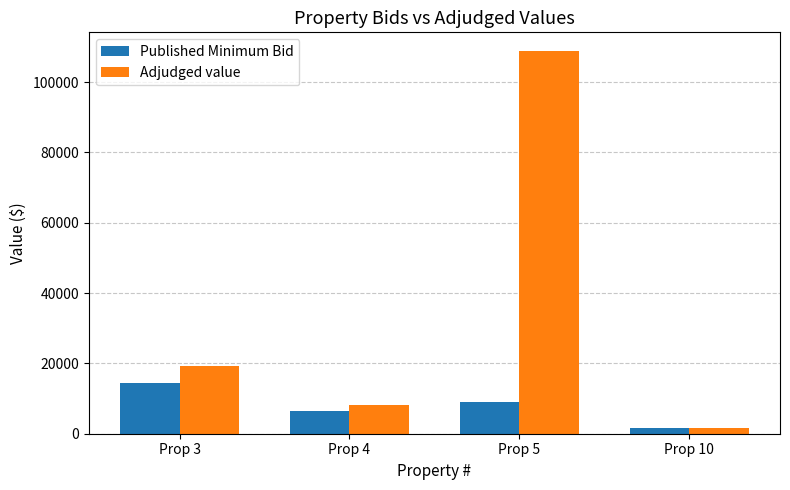

Rank the categories by Adjudged value value from highest to lowest.

Prop 5, Prop 3, Prop 4, Prop 10